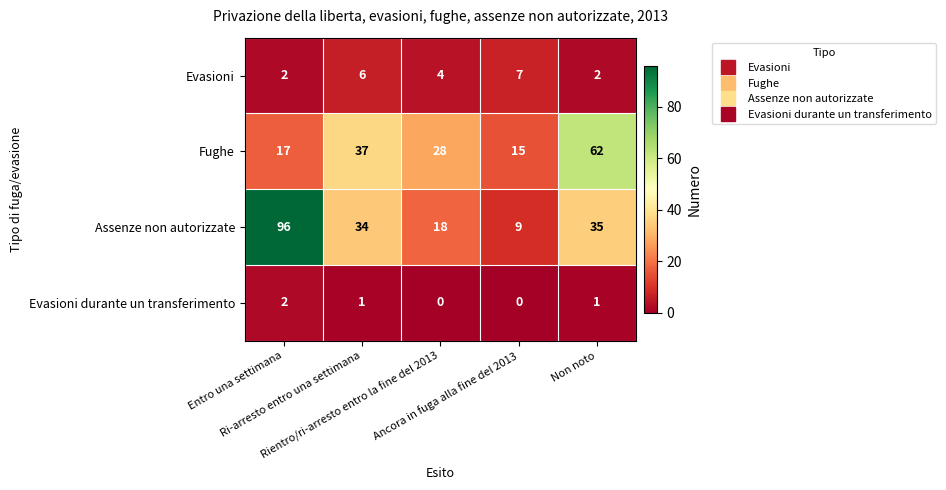

At how many categories does at least one series exceed 18?

4